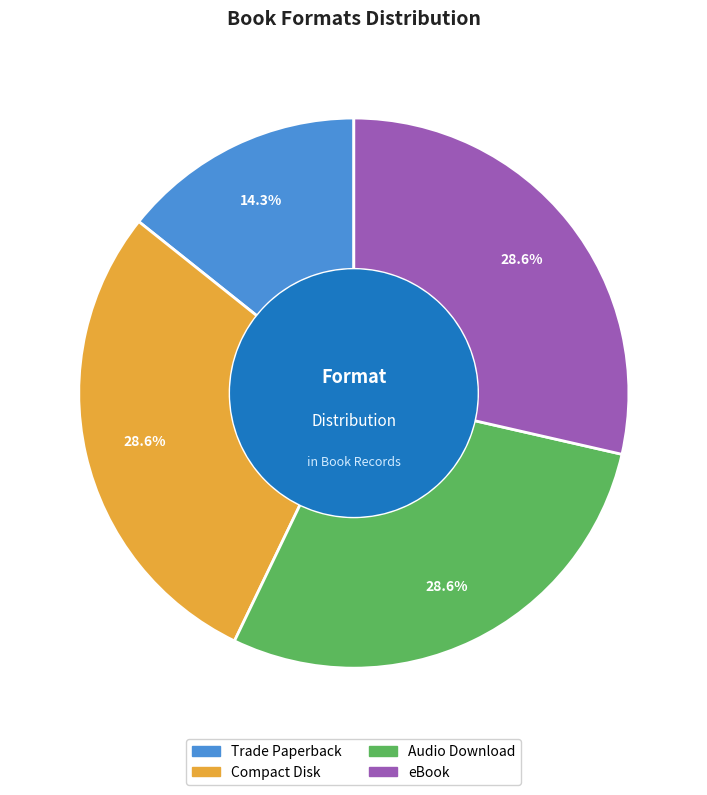

Does any single category account for the majority?

No